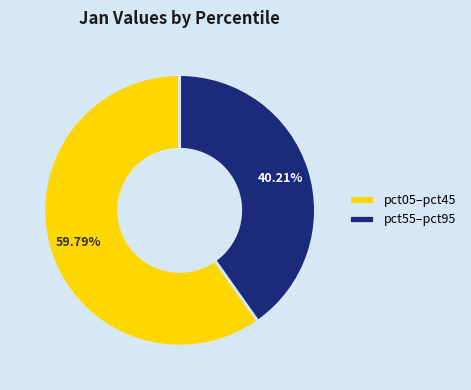

What is the smallest slice in the pie chart?

pct55–pct95